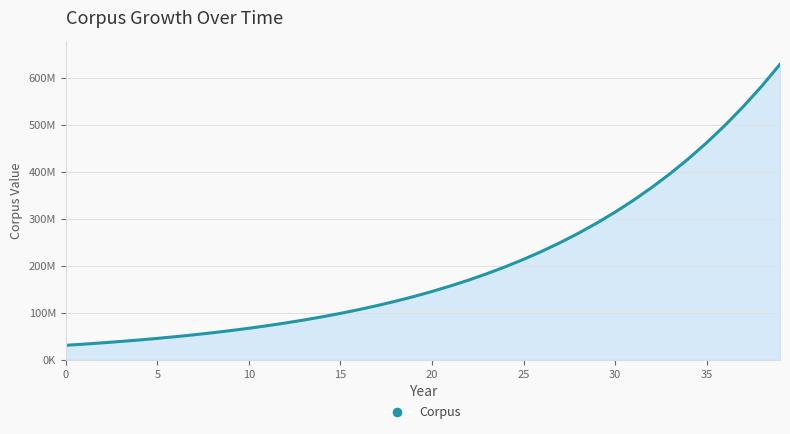

Which label corresponds to the largest value in the chart?

39